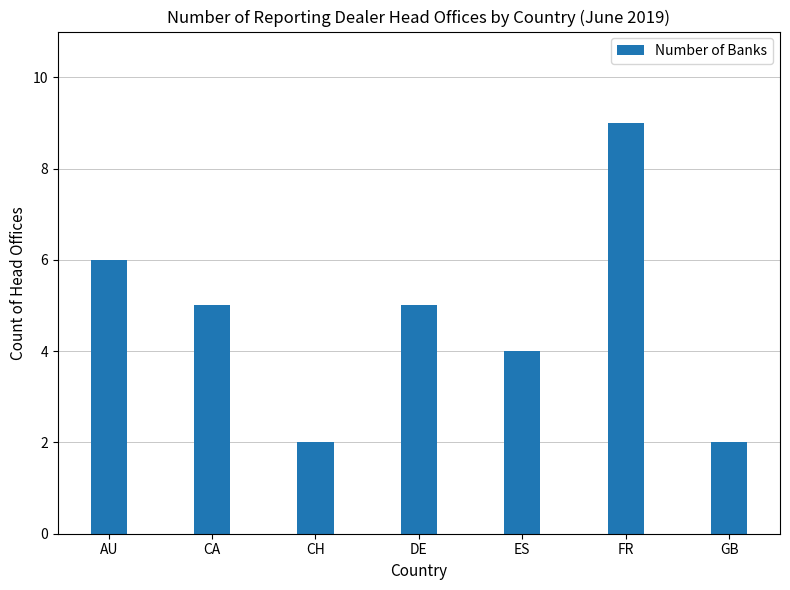

Reading left to right, list all the values displayed in this chart.

6	5	2	5	4	9	2